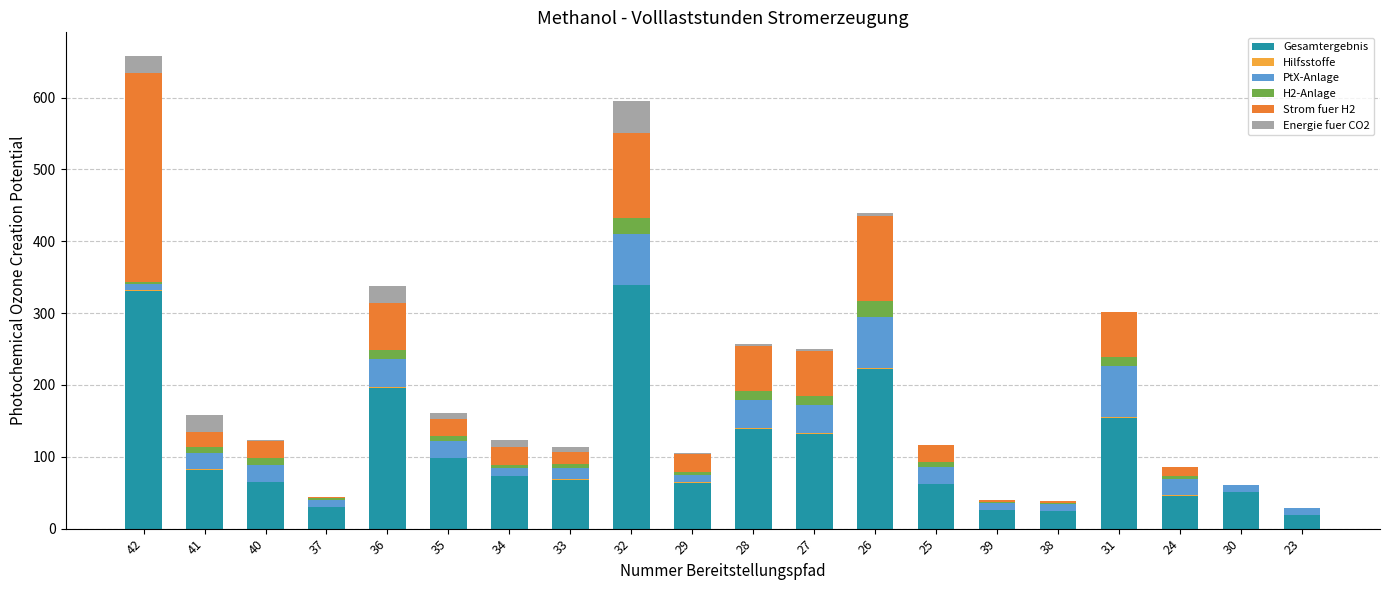

The value of Gesamtergebnis at 40 is 65.3. True or false?

True